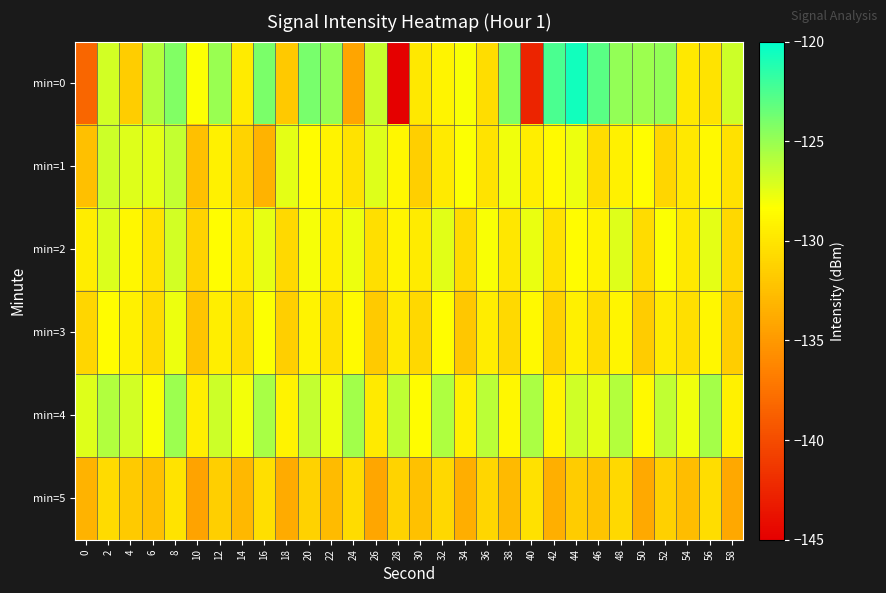

What is the difference between the highest and lowest values at 54?

4.7